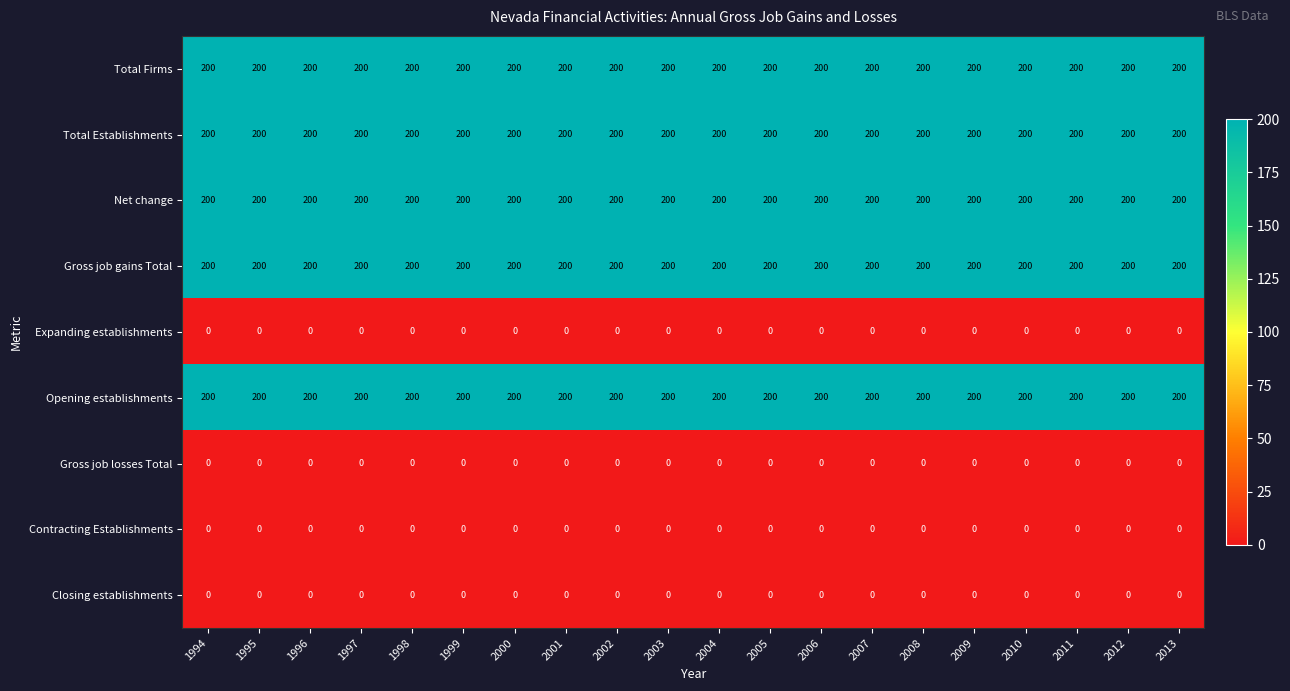

The value of Closing establishments at 2003 is 0. True or false?

True